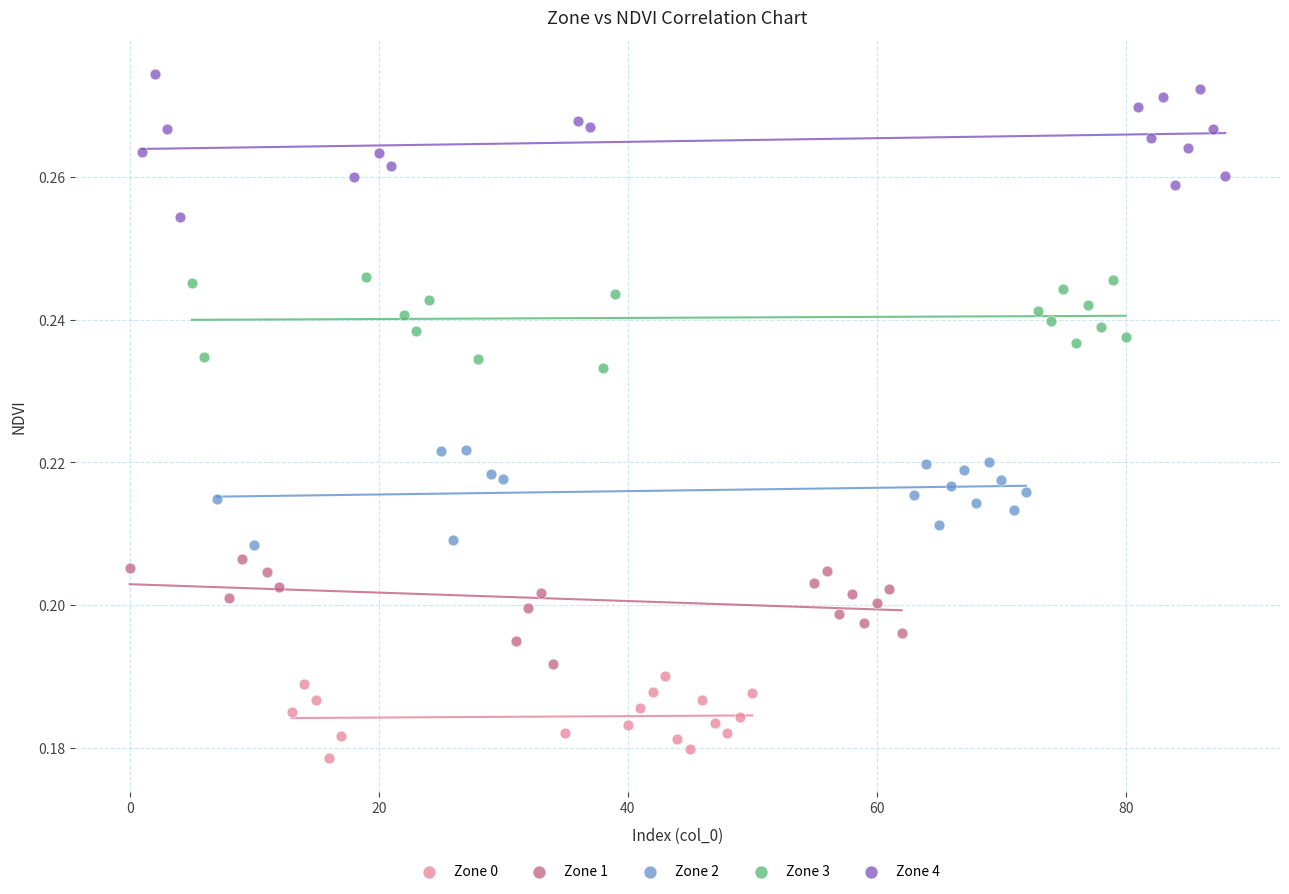

Which series contains the lowest Y value?

Zone 0